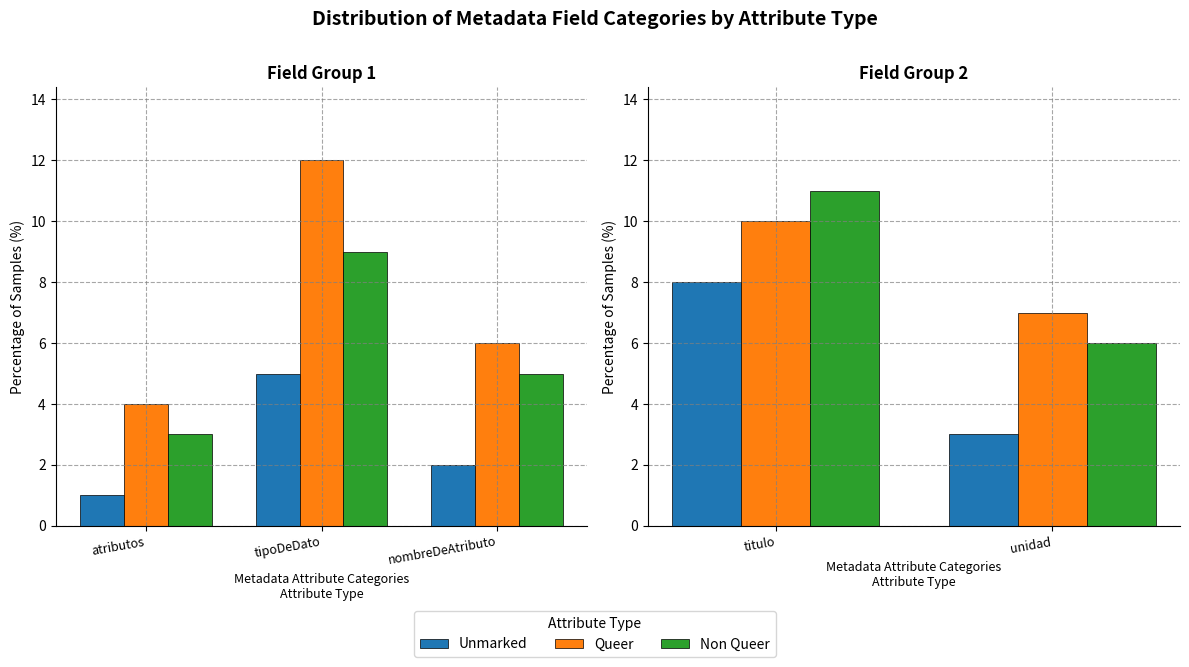

How many bars are there in each group?

3